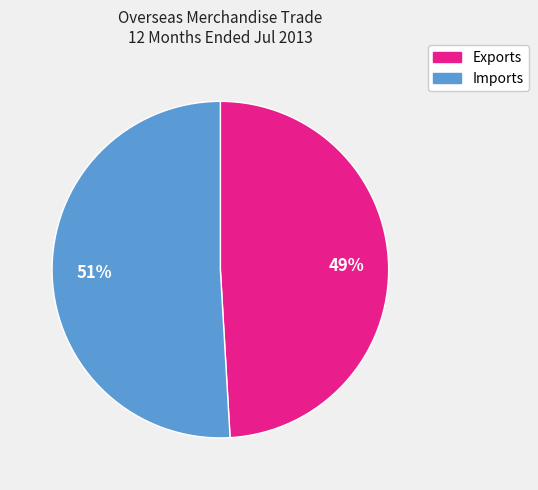

Which slice is the largest?

Imports